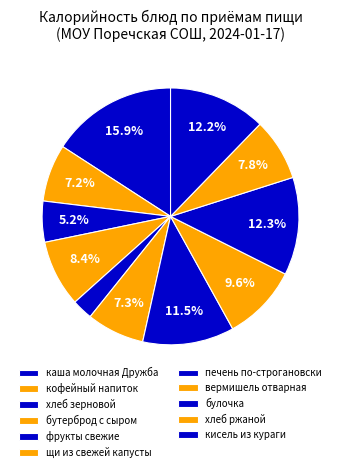

To the nearest percent, what is the difference between the largest and smallest slice percentages?

13%